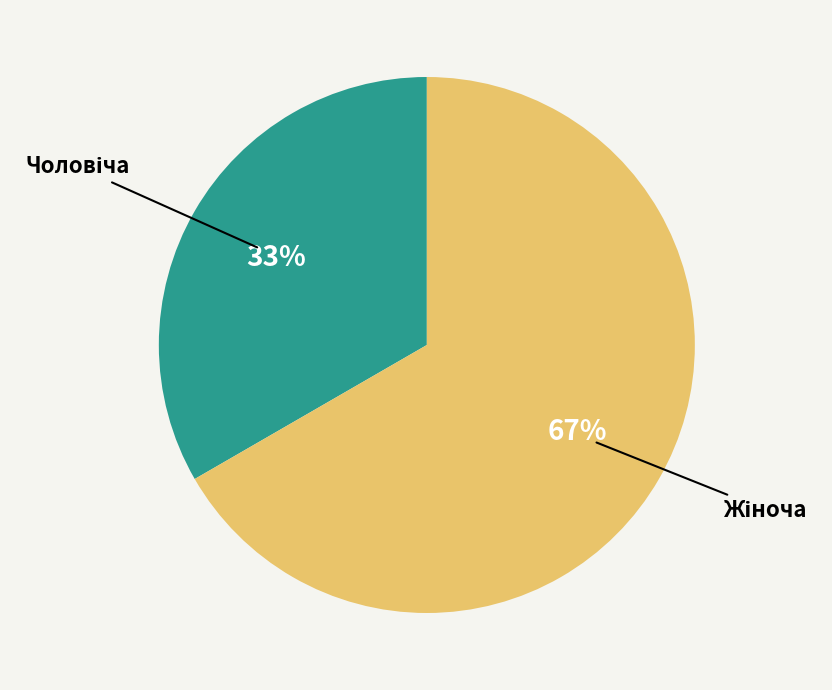

Is there a majority slice in this chart?

Yes